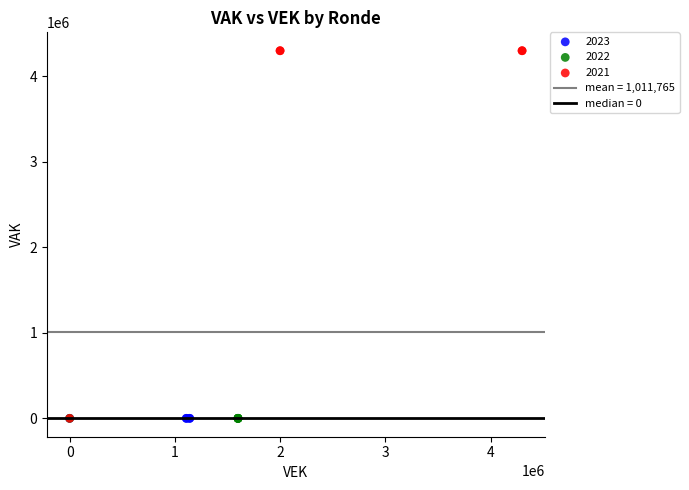

Which series reaches the maximum Y coordinate?

2021